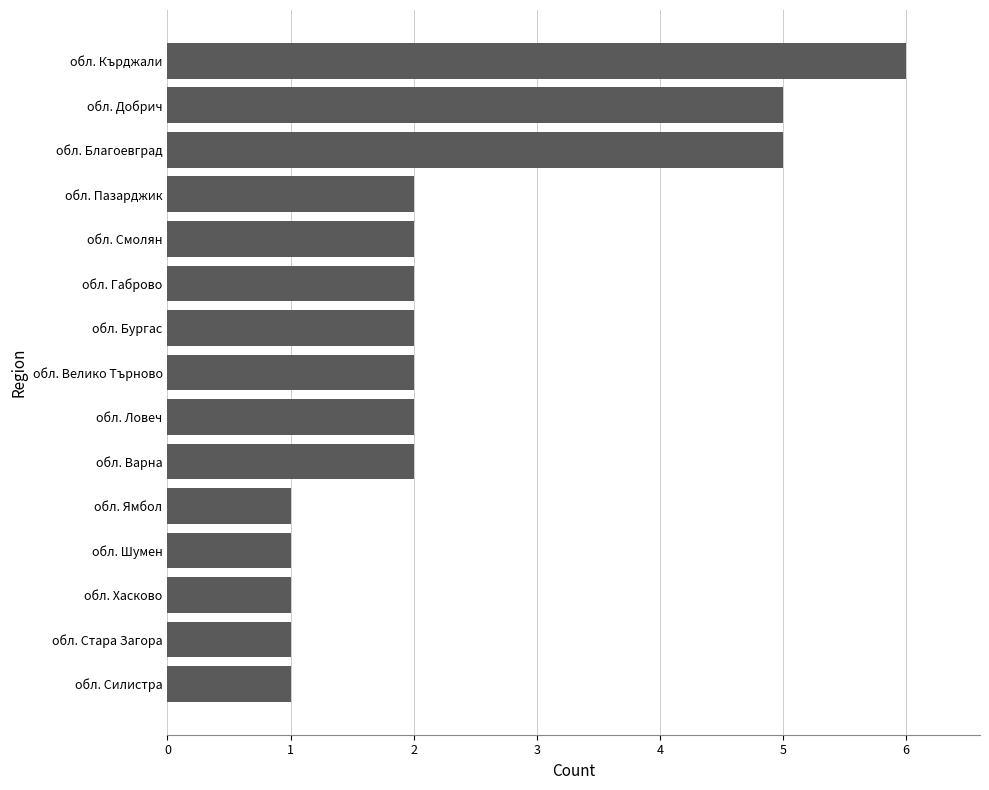

What value does the data have at обл. Добрич?

5